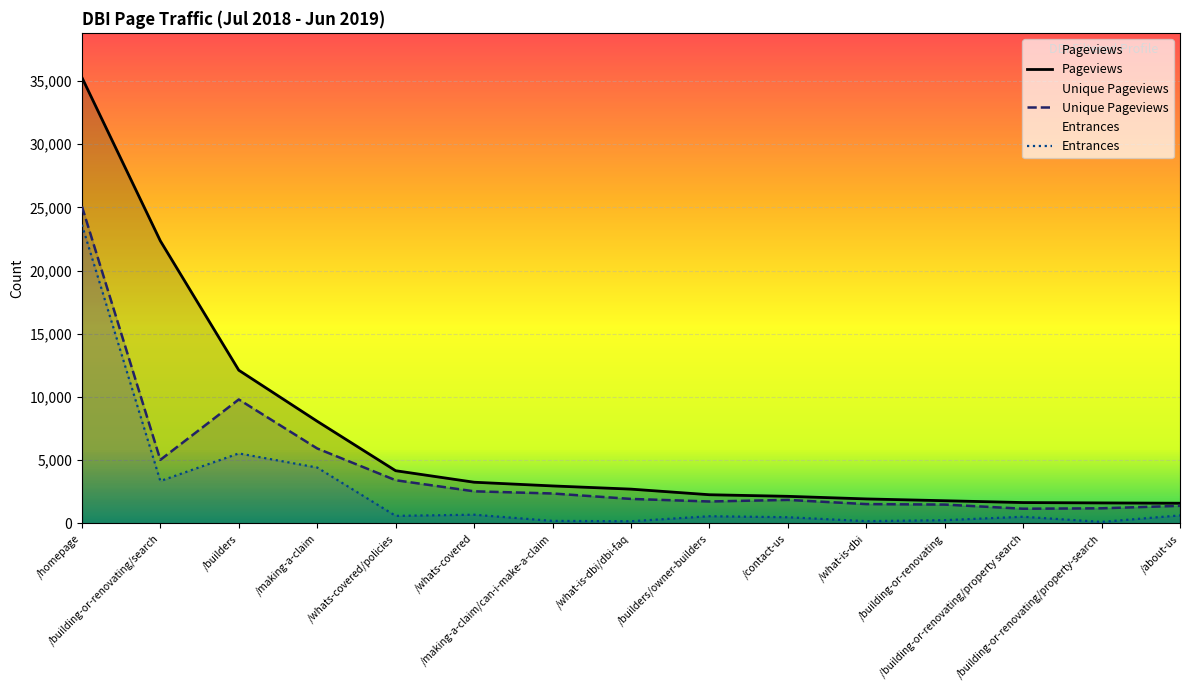

Does the chart display data point markers on the line(s)?

No